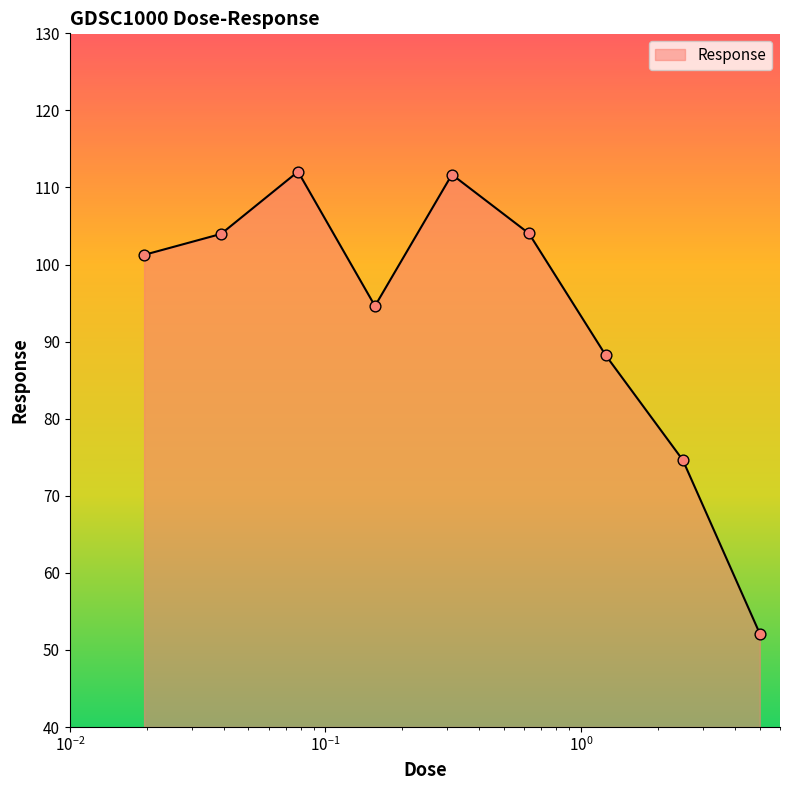

What is the difference between the maximum and minimum values?

59.9